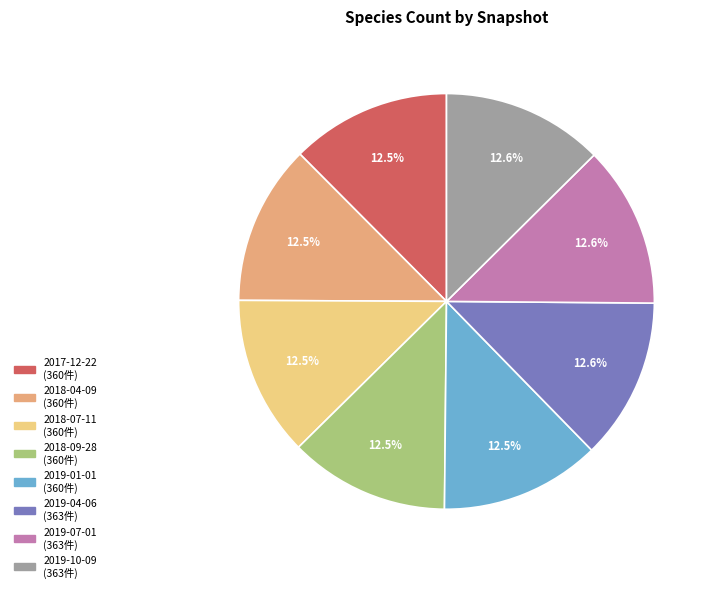

Approximately how many times larger is the value at 2018-04-09 compared to 2019-10-09?

1.0